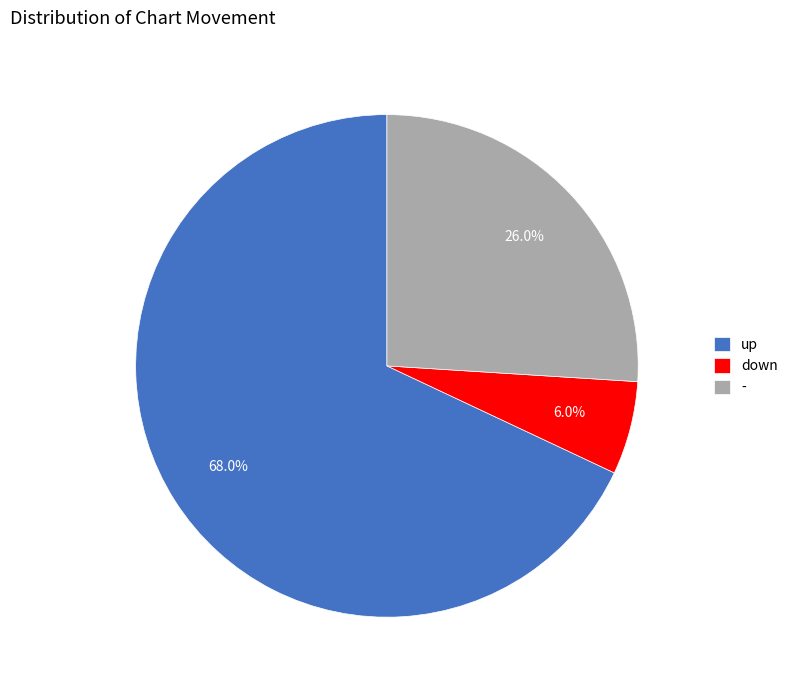

What is the largest slice in the pie chart?

up